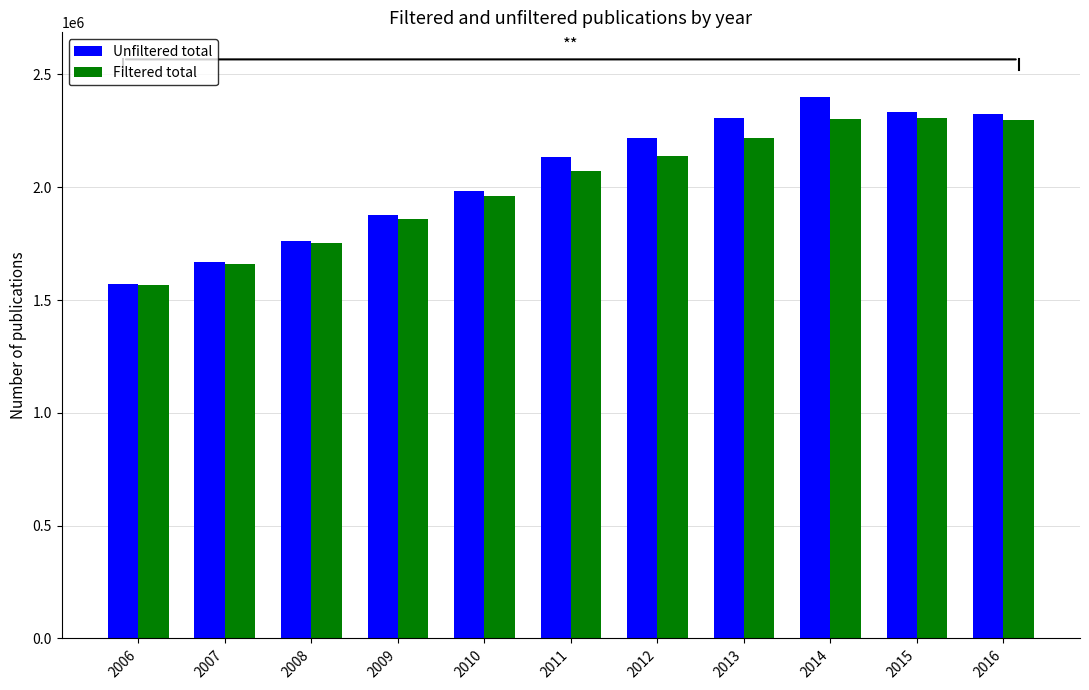

Count the number of categories in the chart.

11